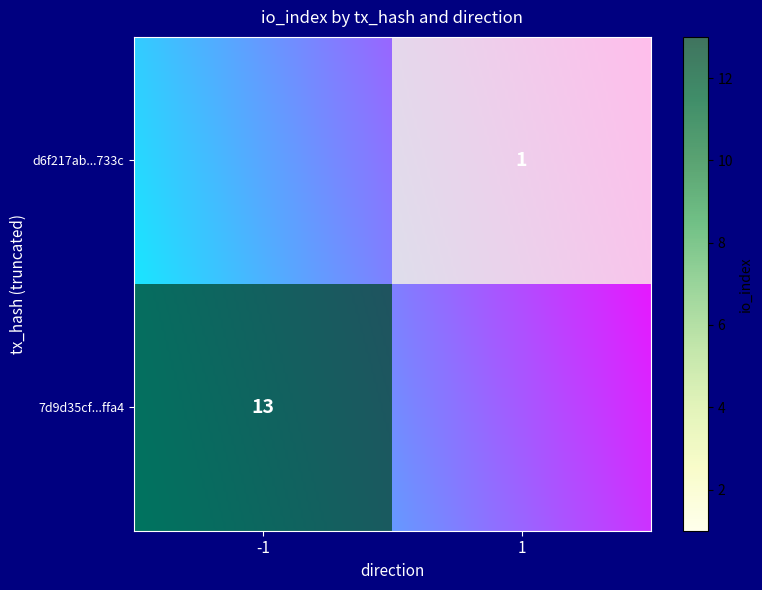

What is the difference between the 7d9d35cf600a22d9ca96de546606dfebb79ffa4 values at direction and io_index?

14